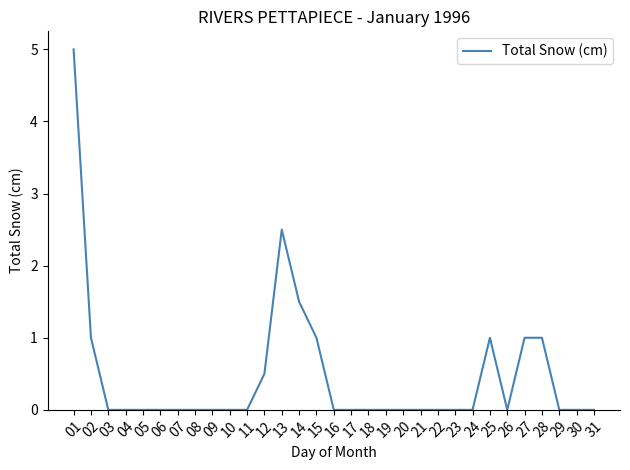

What is the maximum value shown in the chart?

5.0